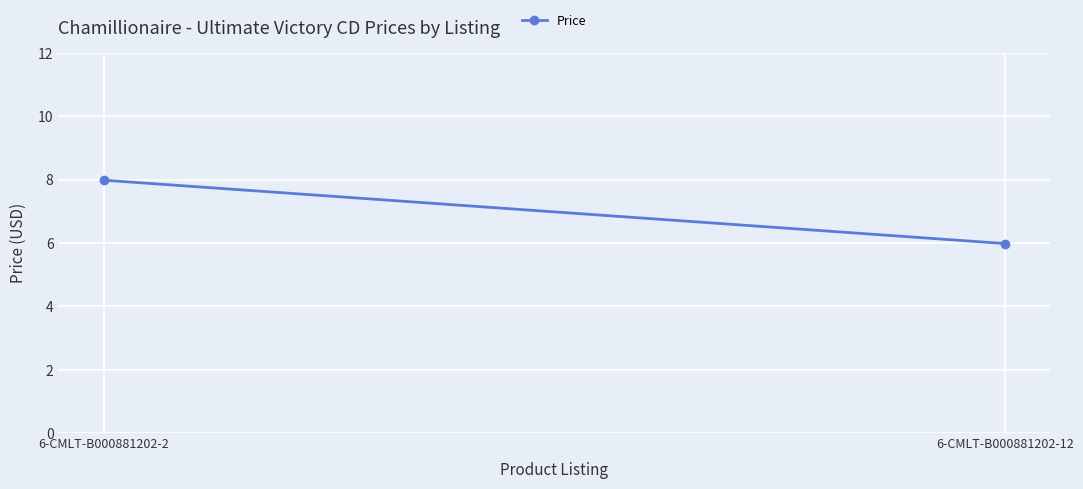

Reading left to right, transcribe all the data shown in this chart.

6-CMLT-B000881202-2=8.0	6-CMLT-B000881202-12=6.0